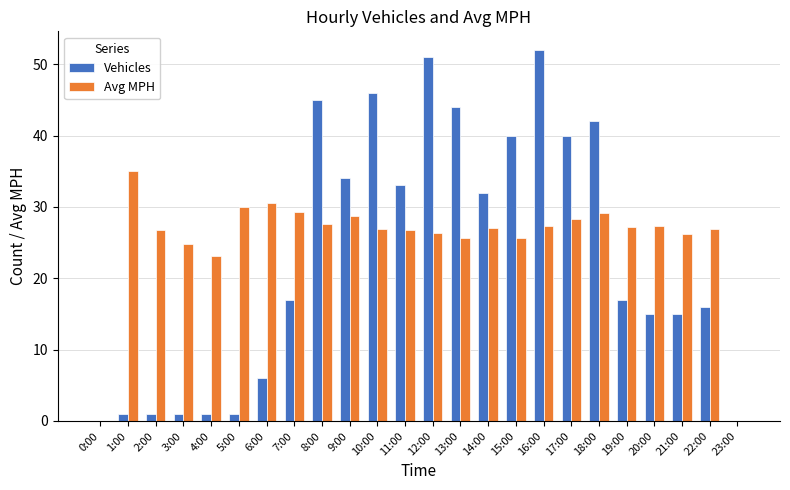

The value of Avg MPH at 5:00 is 45.0. True or false?

False